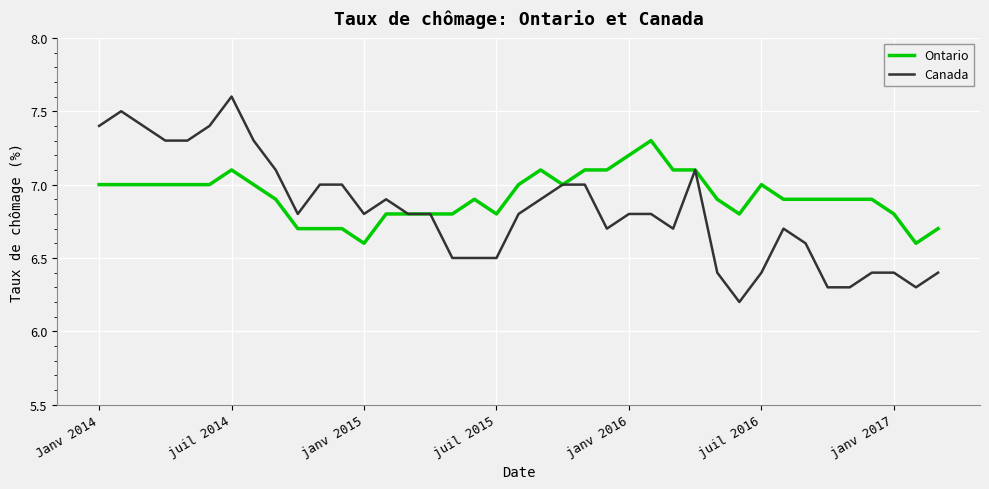

What is the smallest value displayed?

6.2